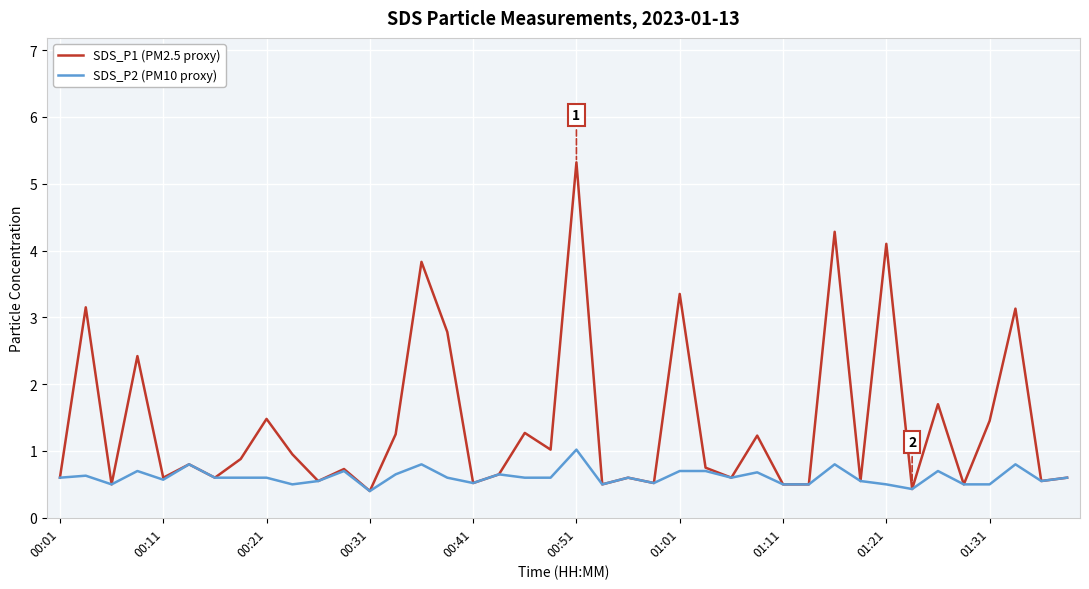

Which series has the largest range (max minus min)?

SDS_P1 (PM2.5 proxy)